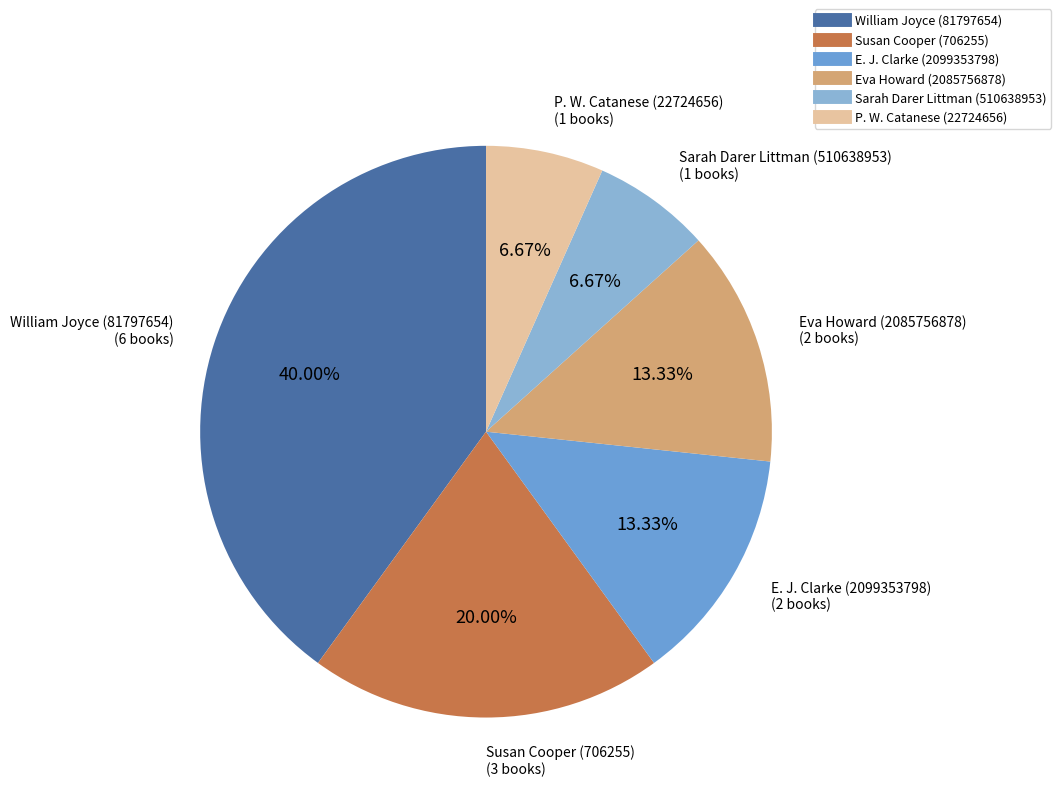

The William Joyce (81797654) slice represents 40% of the pie. True or false?

True